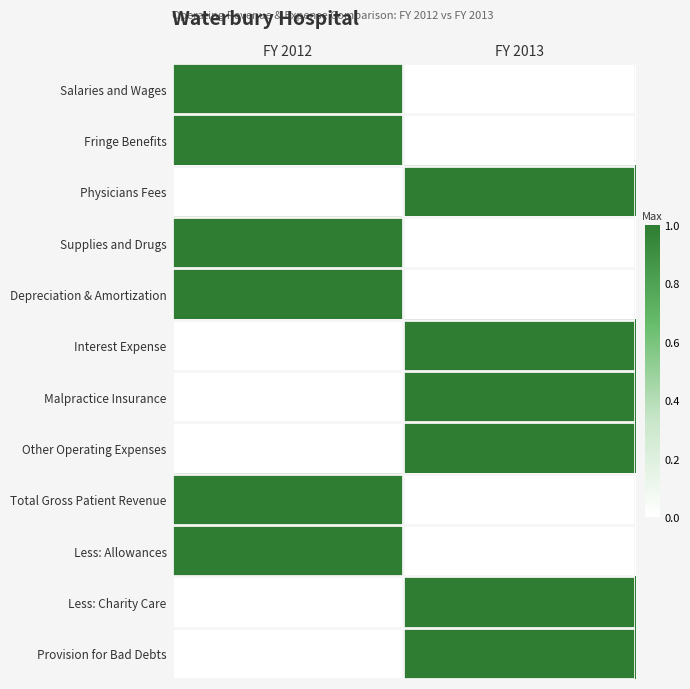

Reading left to right, what are all the values shown in this chart?

Salaries and Wages: FY 2012=1	FY 2013=0
Fringe Benefits: FY 2012=1	FY 2013=0
Physicians Fees: FY 2012=0	FY 2013=1
Supplies and Drugs: FY 2012=1	FY 2013=0
Depreciation & Amortization: FY 2012=1	FY 2013=0
Interest Expense: FY 2012=0	FY 2013=1
Malpractice Insurance: FY 2012=0	FY 2013=1
Other Operating Expenses: FY 2012=0	FY 2013=1
Total Gross Patient Revenue: FY 2012=1	FY 2013=0
Less: Allowances: FY 2012=1	FY 2013=0
Less: Charity Care: FY 2012=0	FY 2013=1
Provision for Bad Debts: FY 2012=0	FY 2013=1